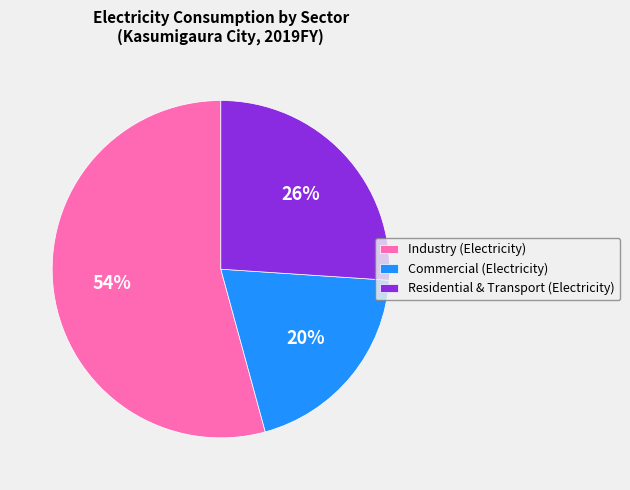

To the nearest percent, what is the combined percentage of Commercial (Electricity) and Residential & Transport (Electricity)?

46%